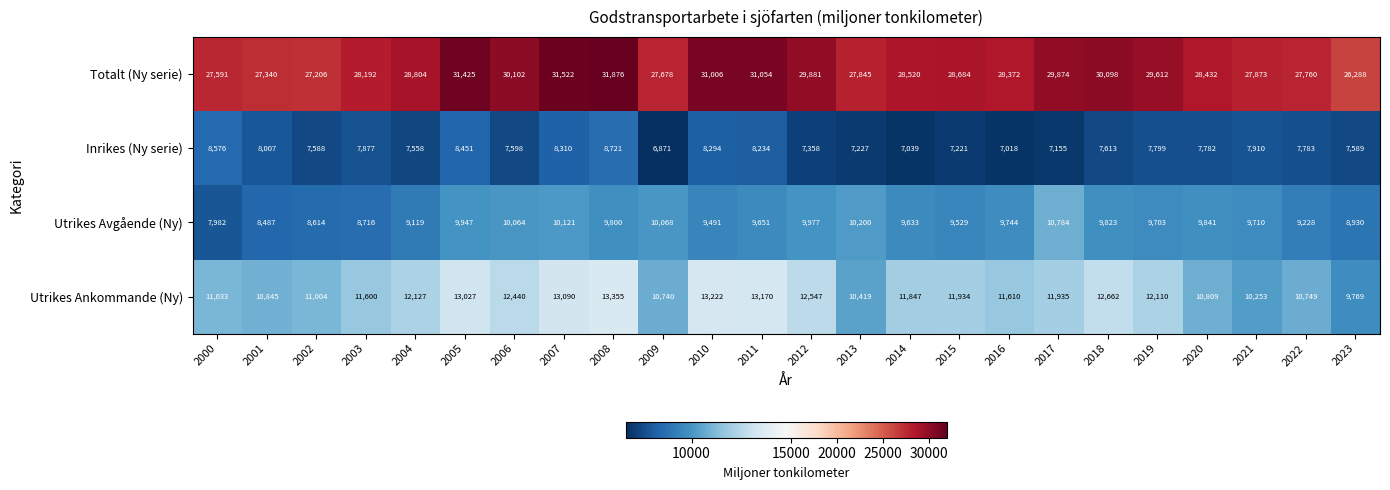

What is the total value across all series at 2007?

63043